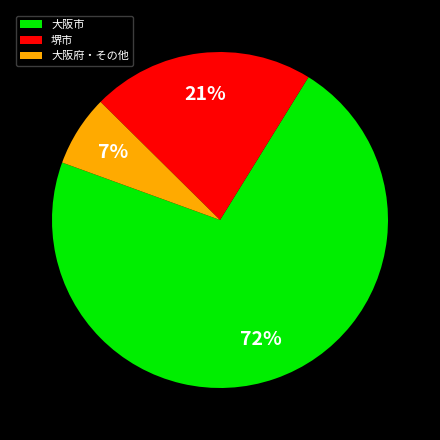

Combined, do 大阪市 and 大阪府・その他 account for over 50%?

Yes